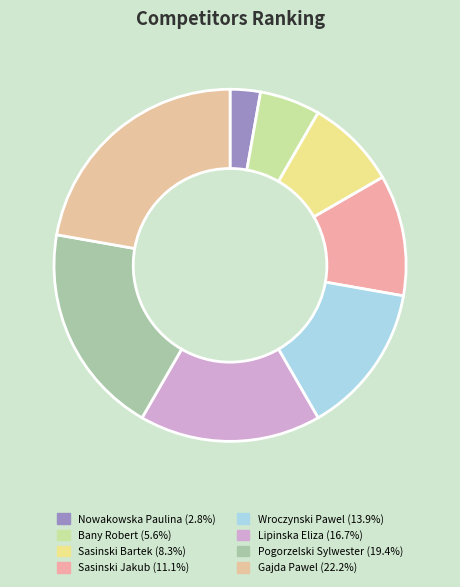

What is the largest slice in the pie chart?

Gajda Pawel